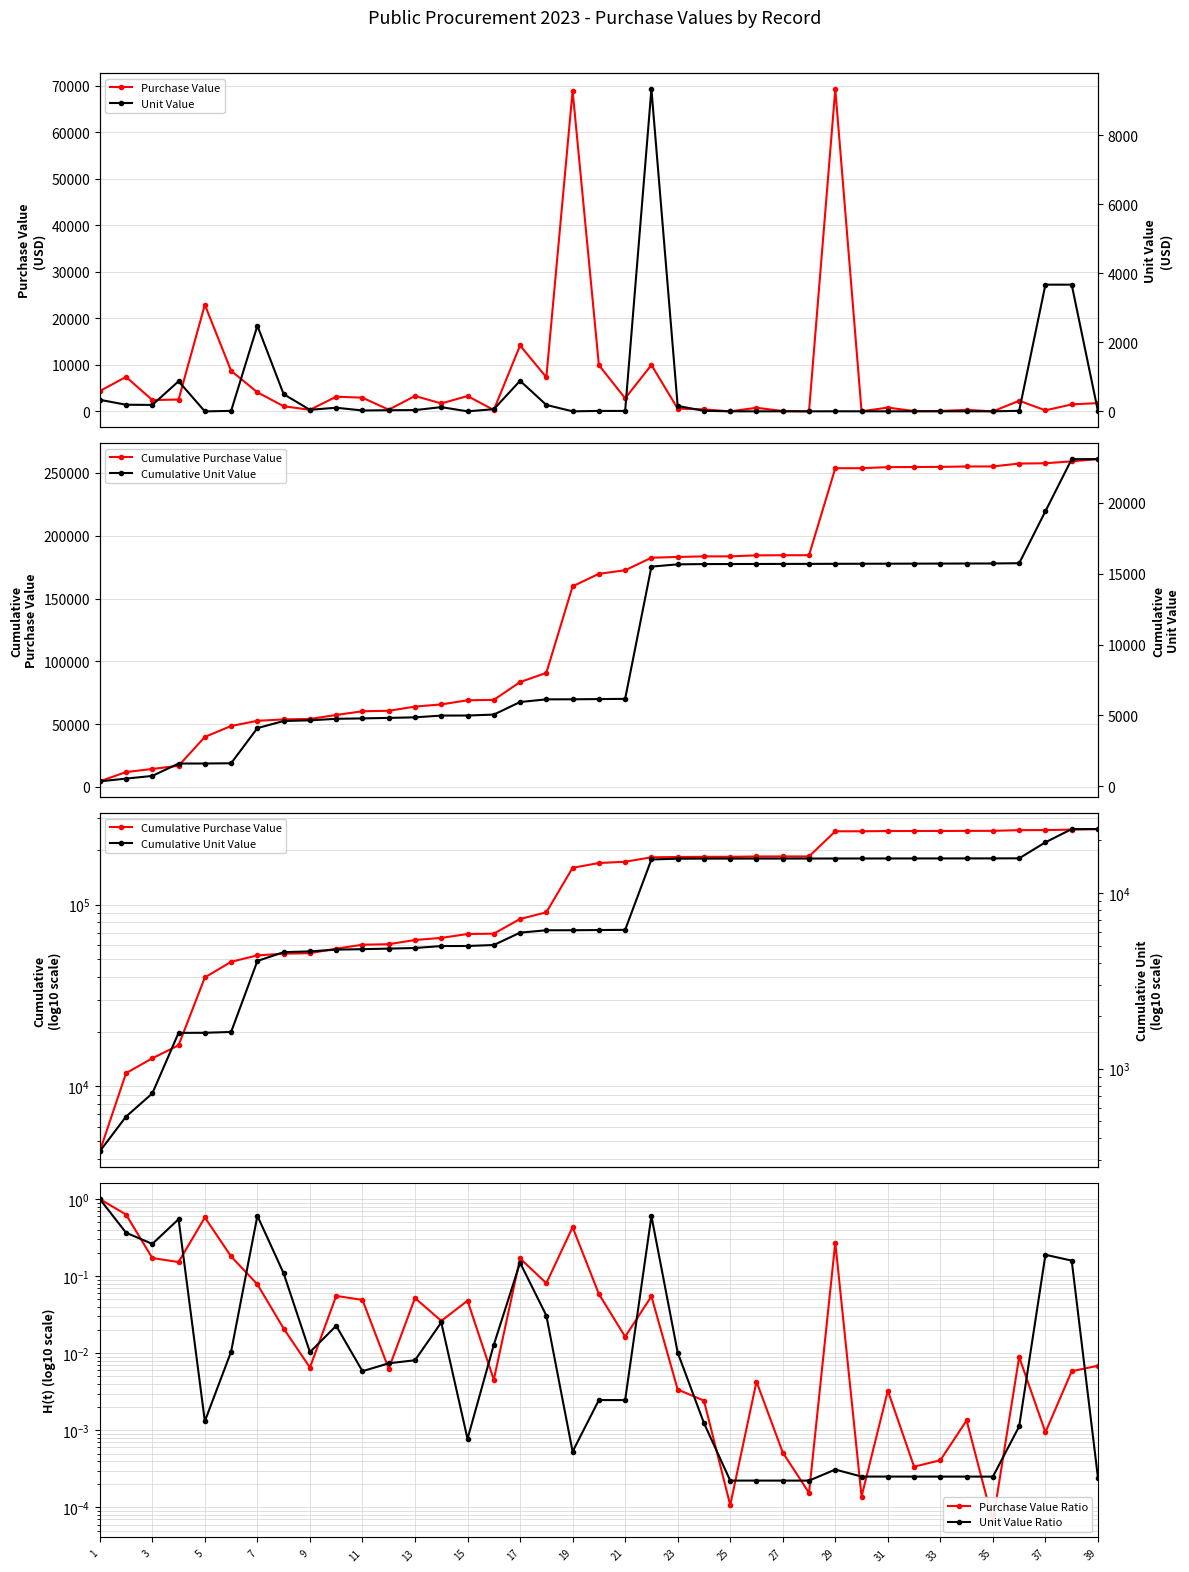

List the series in order of their peak value, highest first.

Cumulative Purchase Value, Purchase Value, Cumulative Unit Value, Unit Value, Purchase Value Ratio, Unit Value Ratio